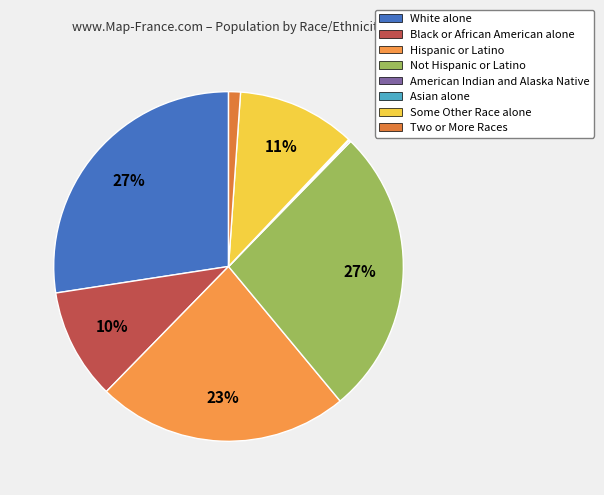

To the nearest percent, what is the combined percentage of Two or More Races and Not Hispanic or Latino?

28%